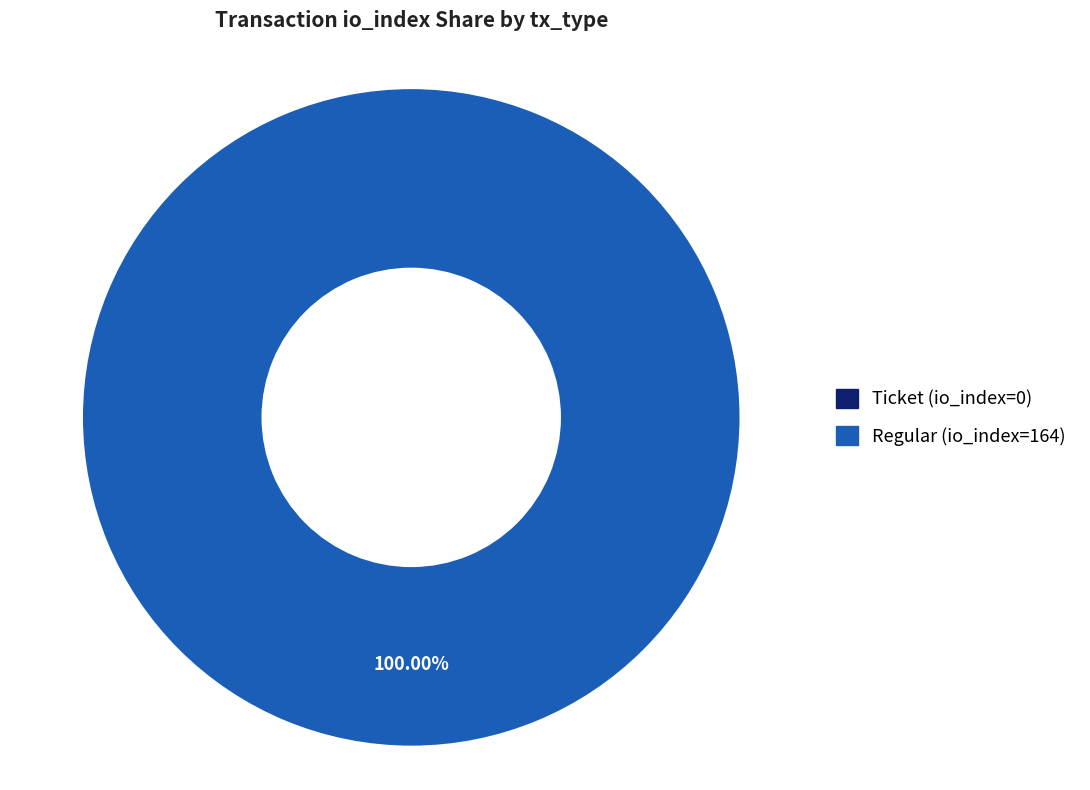

Rank the categories by value from highest to lowest.

Regular (io_index=164), Ticket (io_index=0)